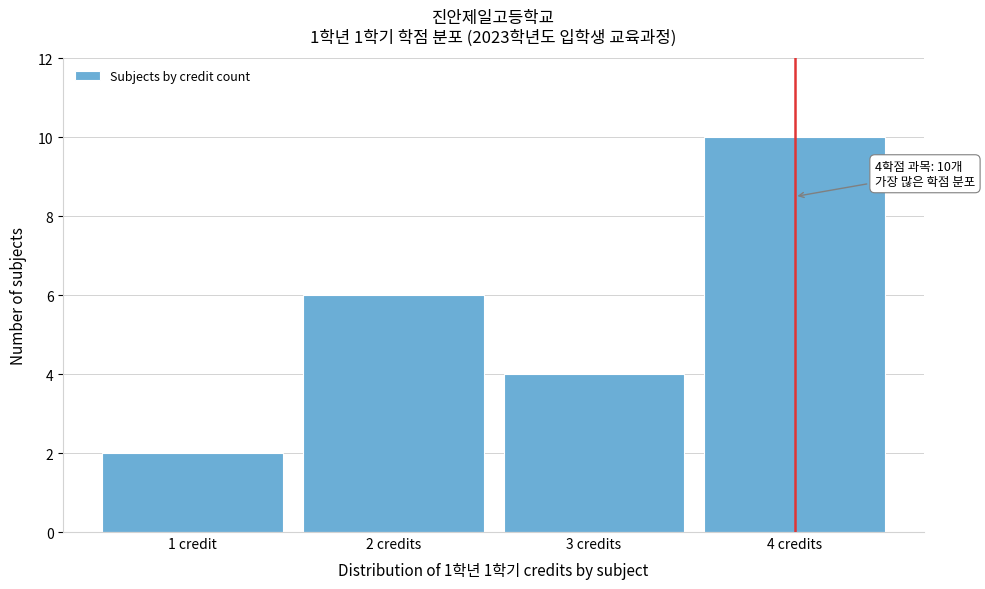

Reading left to right, extract all data points from this chart.

2	6	4	10